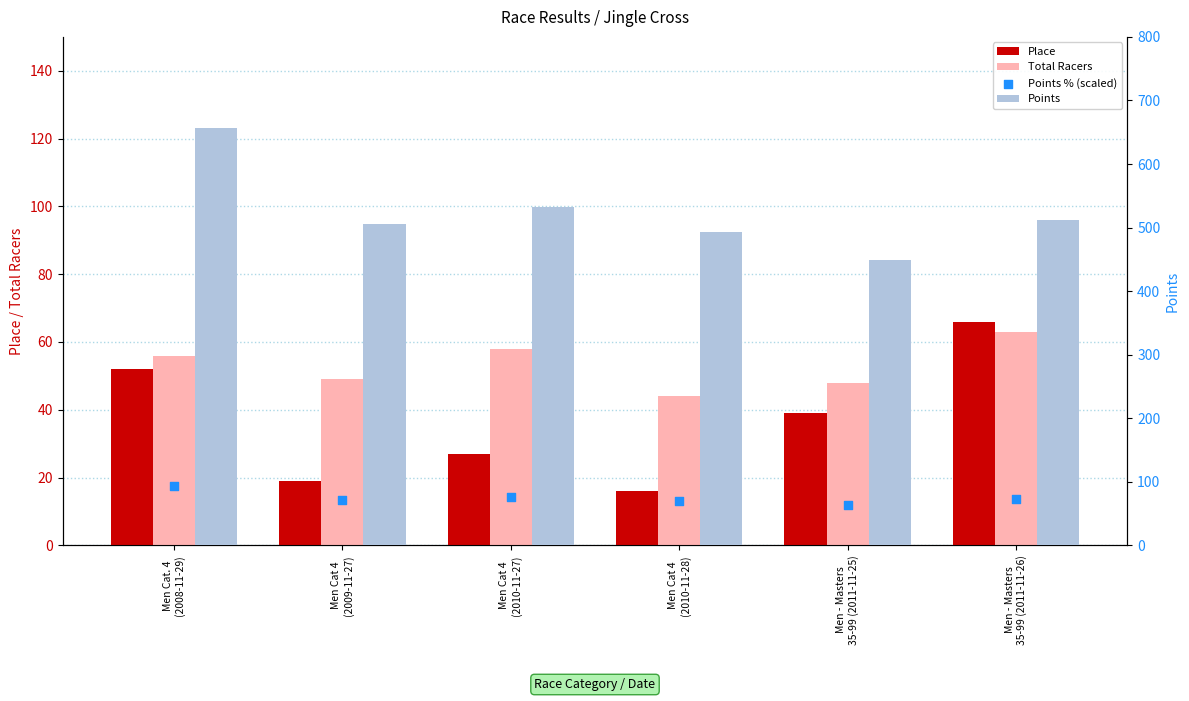

Which series has the largest total across all categories?

Points